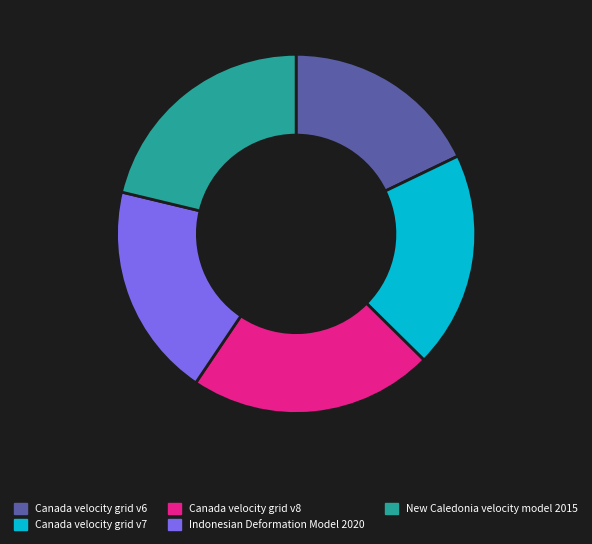

Do Canada velocity grid v8 and Canada velocity grid v7 together represent more than half of the pie?

No